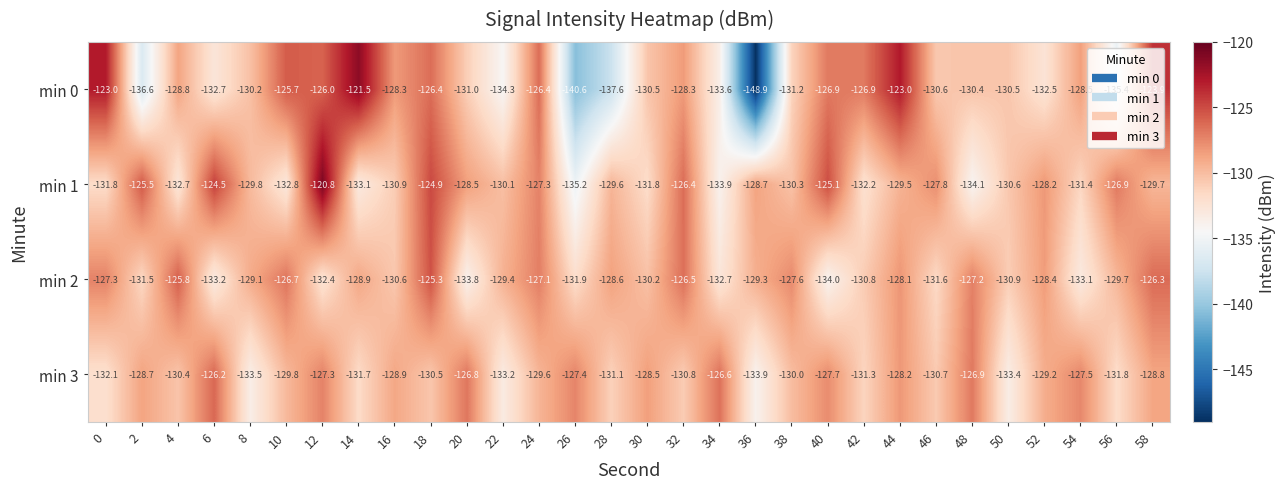

What is the sum of the min 0 values at 28 and 46?

-268.2